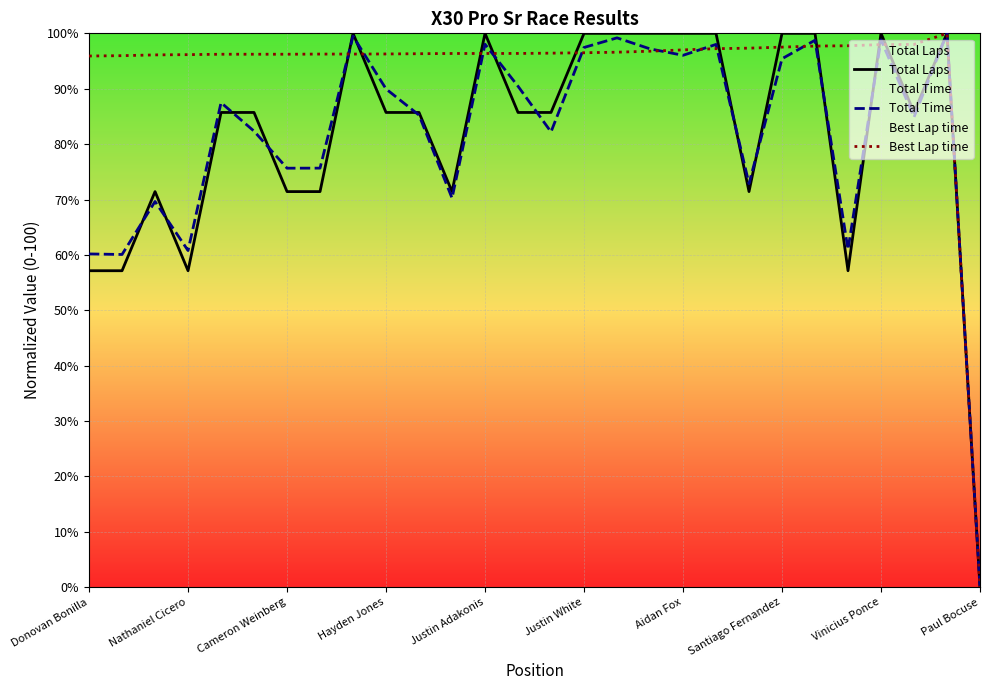

Which series has the largest total across all categories?

Best Lap time